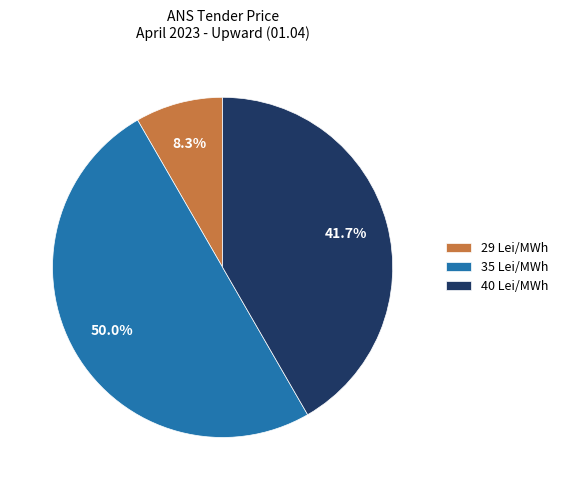

Which slice is the smallest?

29 Lei/MWh